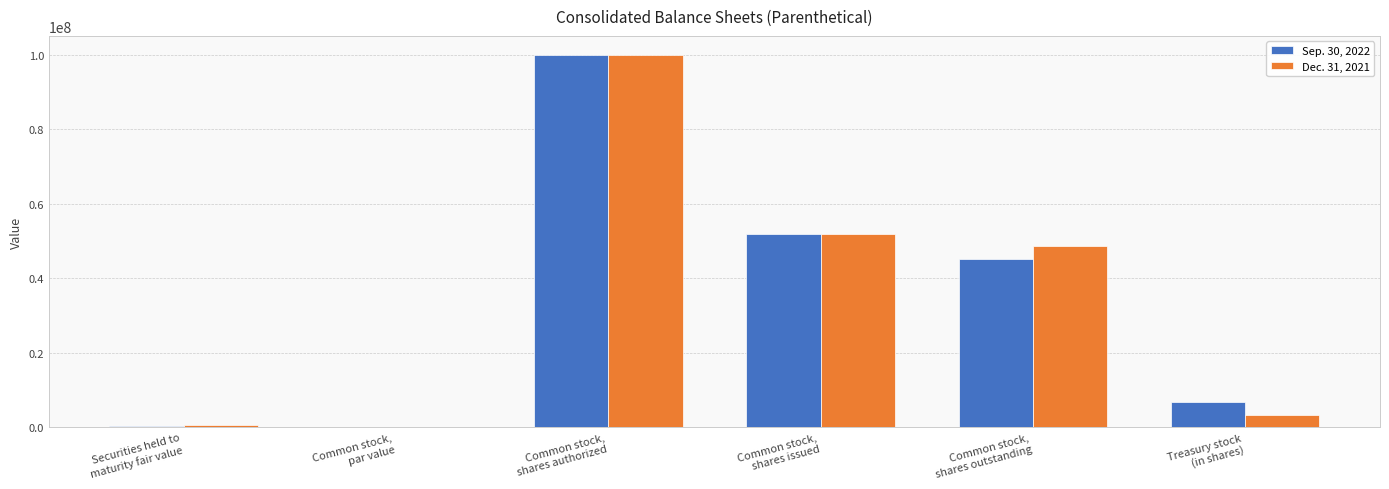

What is the maximum value shown in the chart?

100000000.0